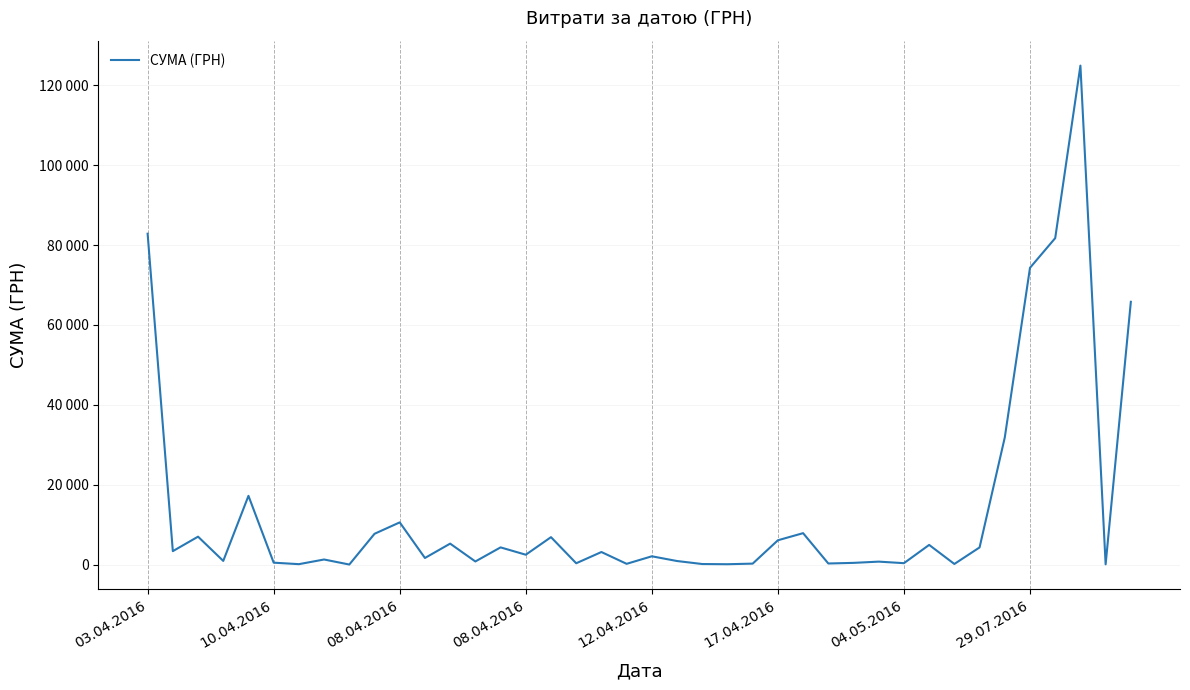

Is this an area chart (filled region under the line)?

No